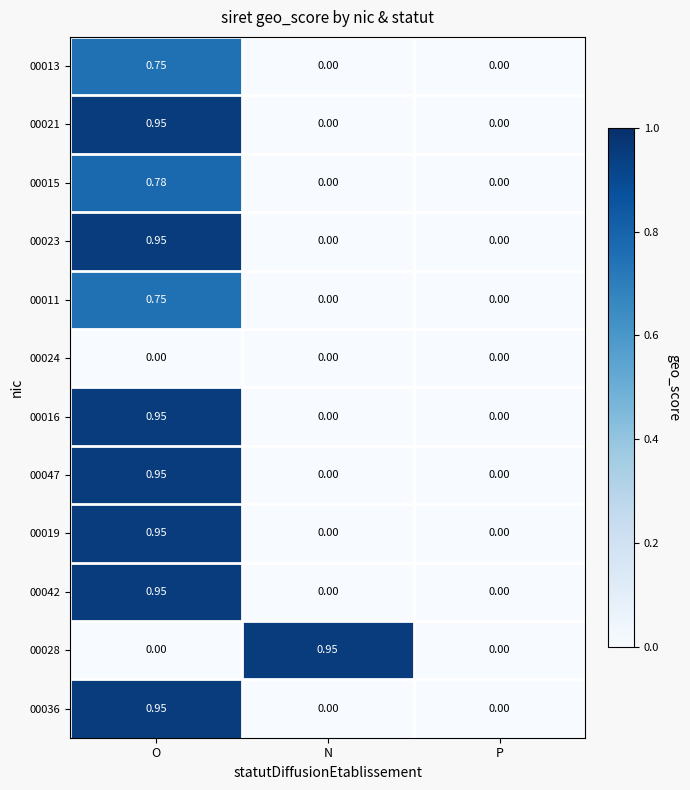

Which category has the highest value in the 00011 series?

O